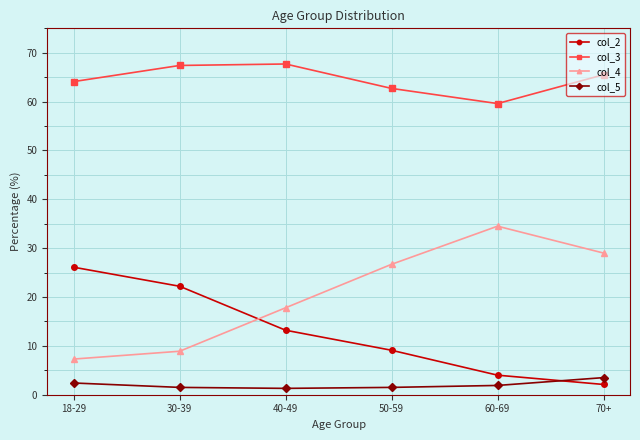

True or false: col_3 and col_4 cross at least once.

False